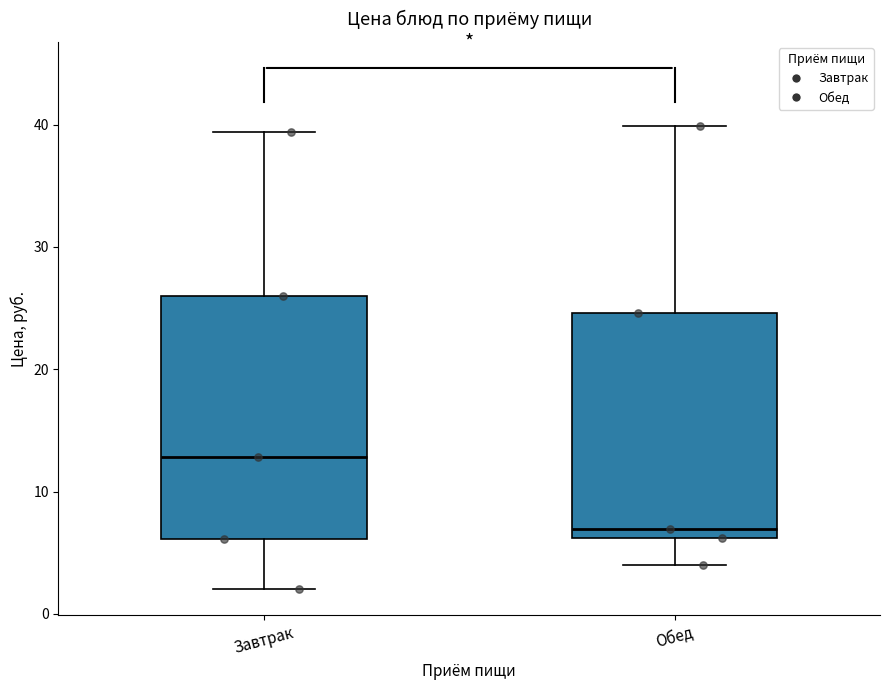

Which box is the tallest, from its lower edge to its upper edge?

Завтрак